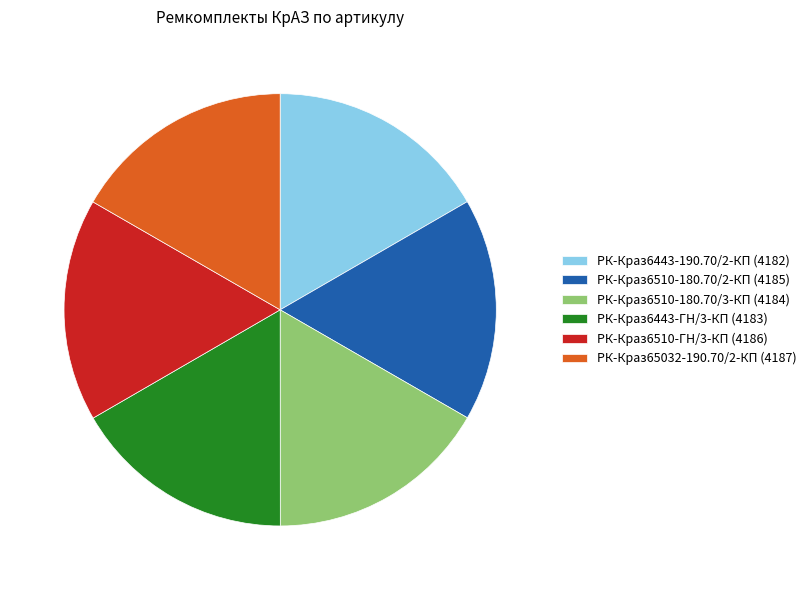

Is it true that РК-Краз65032-190.70/2-КП (4187) is 5% of the pie?

False